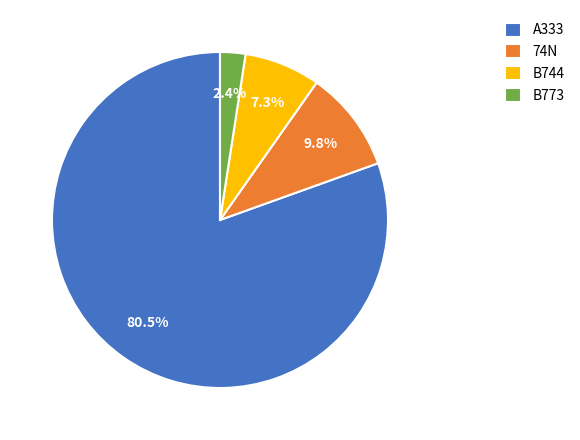

Combined, what portion of the pie is B744 and A333?

87.8%